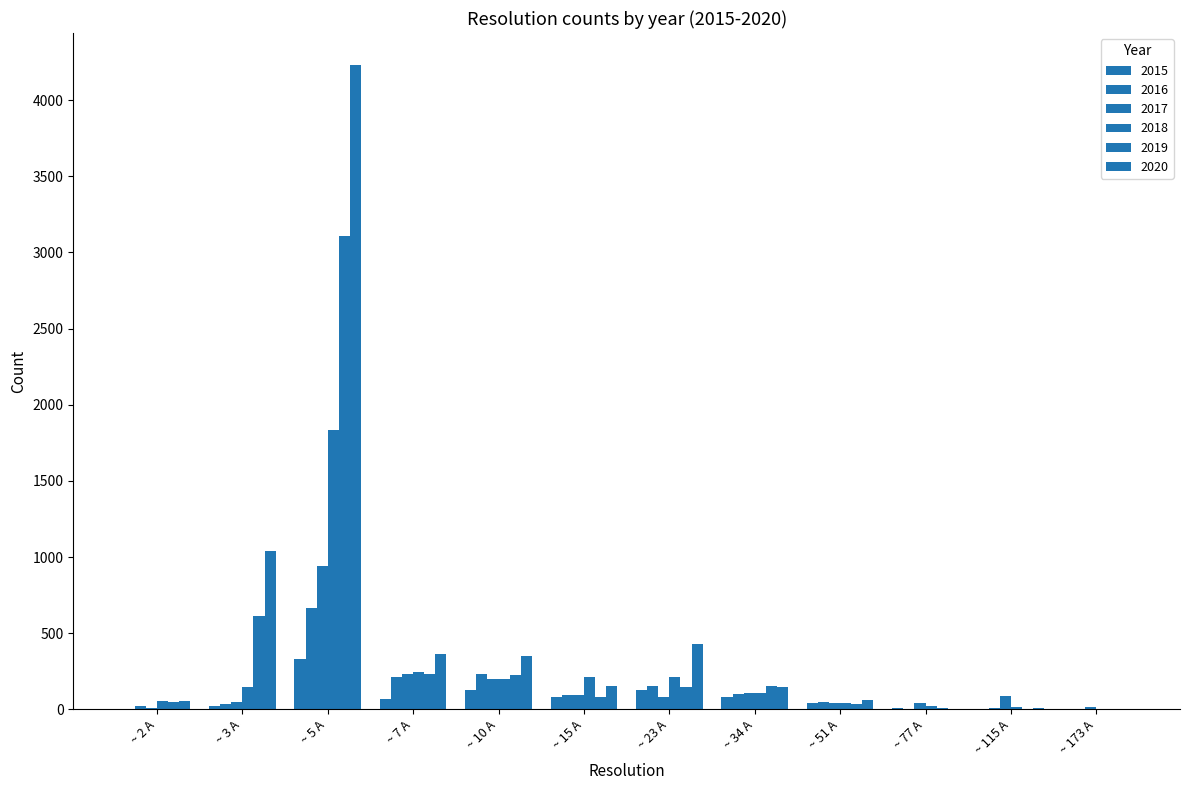

Between ~ 173 A and ~ 77 A, which is larger?

~ 77 A